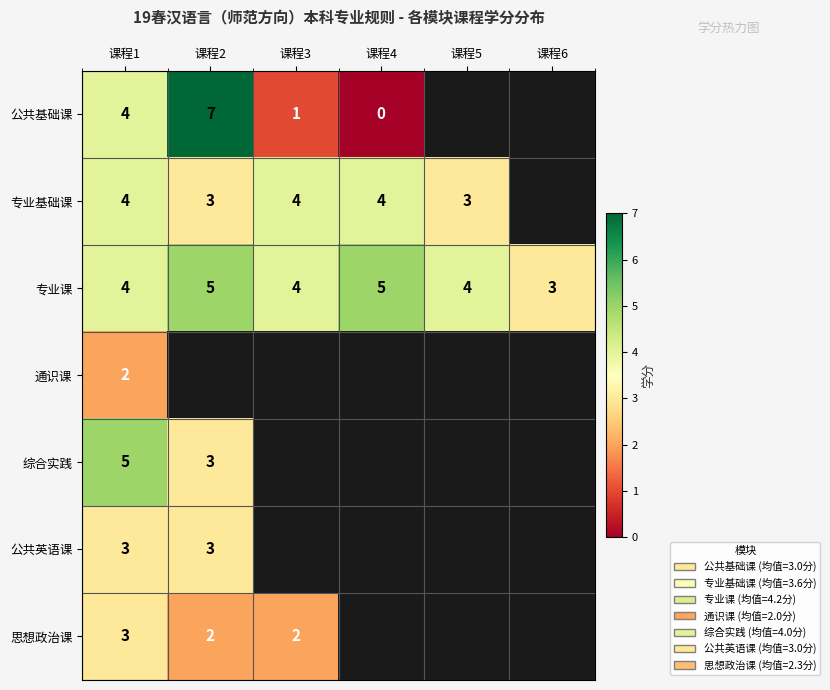

Is the value of 专业课 at 课程3 greater than the value of 思想政治课 at 课程3?

Yes